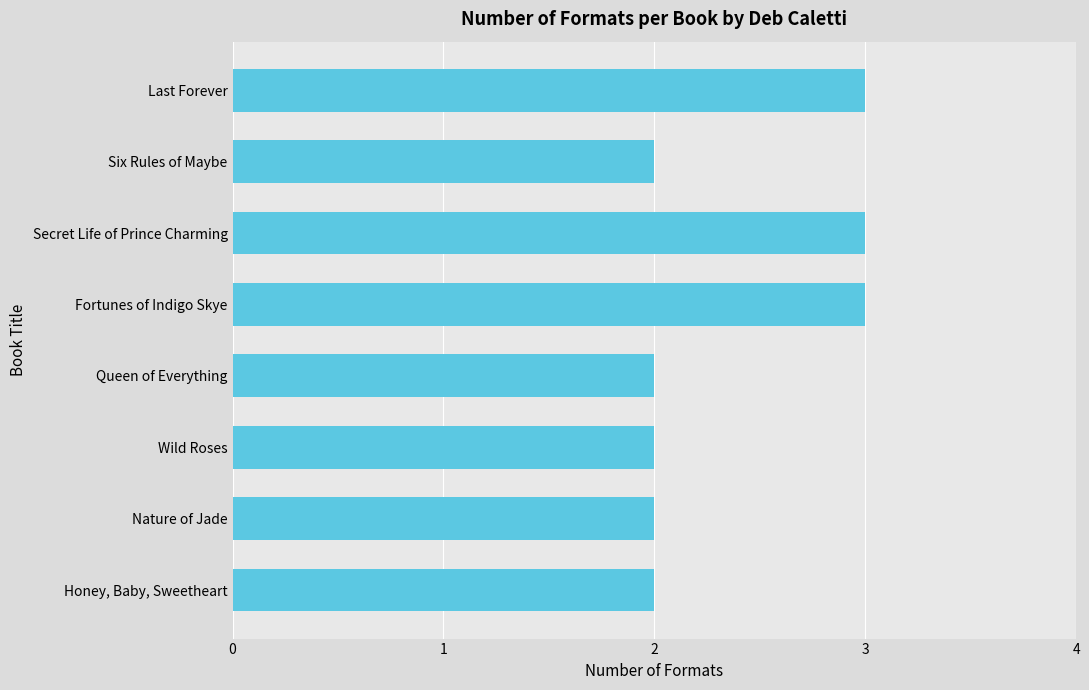

How many values are between 2 and 3?

8